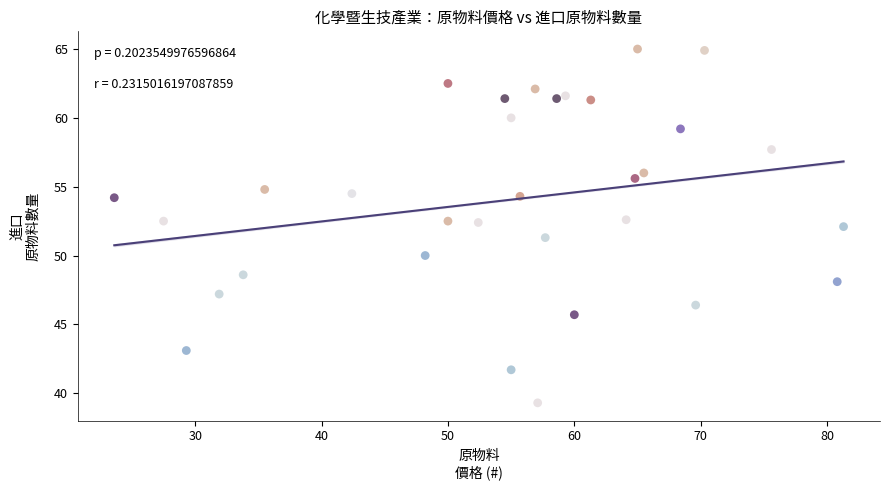

What is the range of X values (max minus min)?

57.7